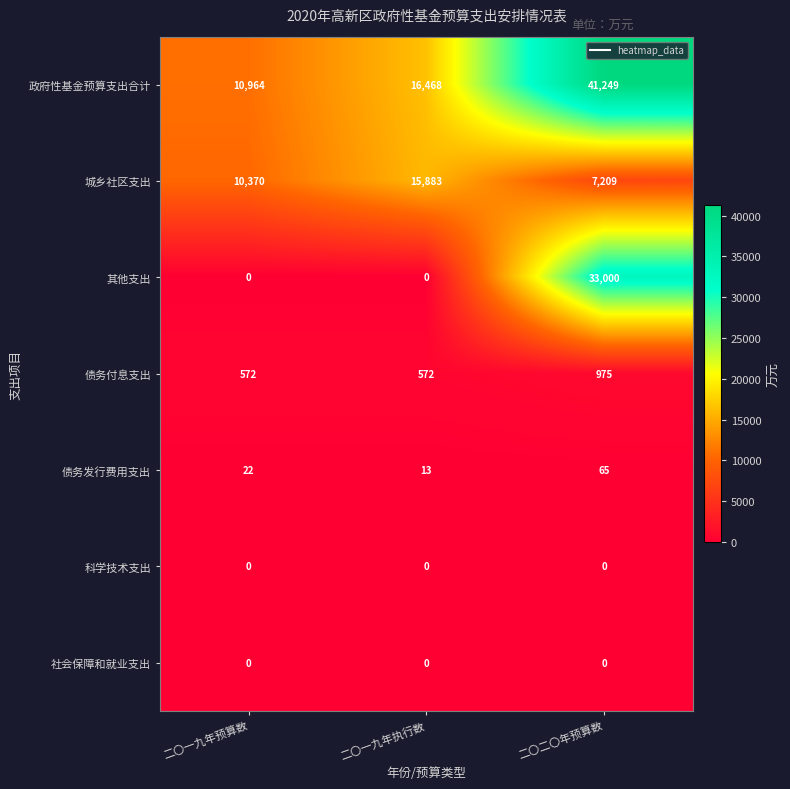

Count the number of data series in this chart.

7